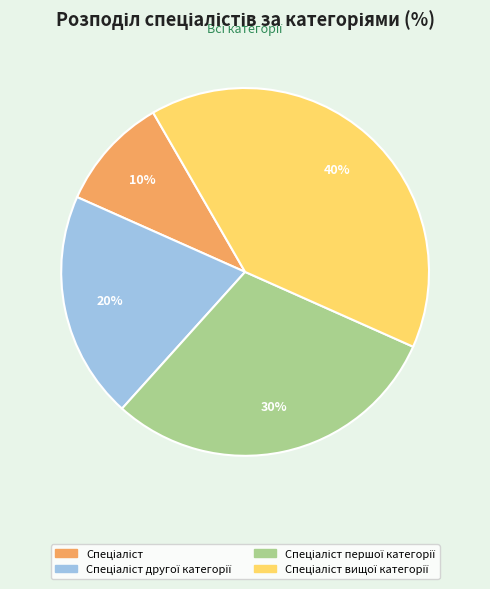

To the nearest percent, what is the difference between the largest and smallest slice percentages?

30%